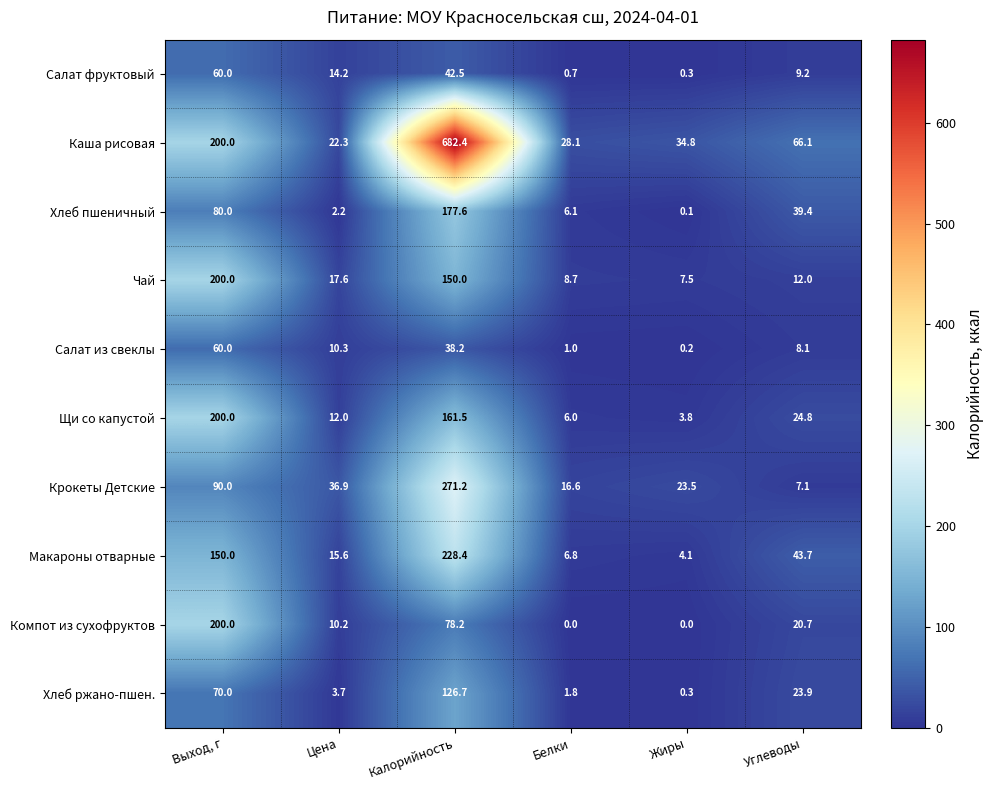

At which label does Чай reach its minimum?

Жиры